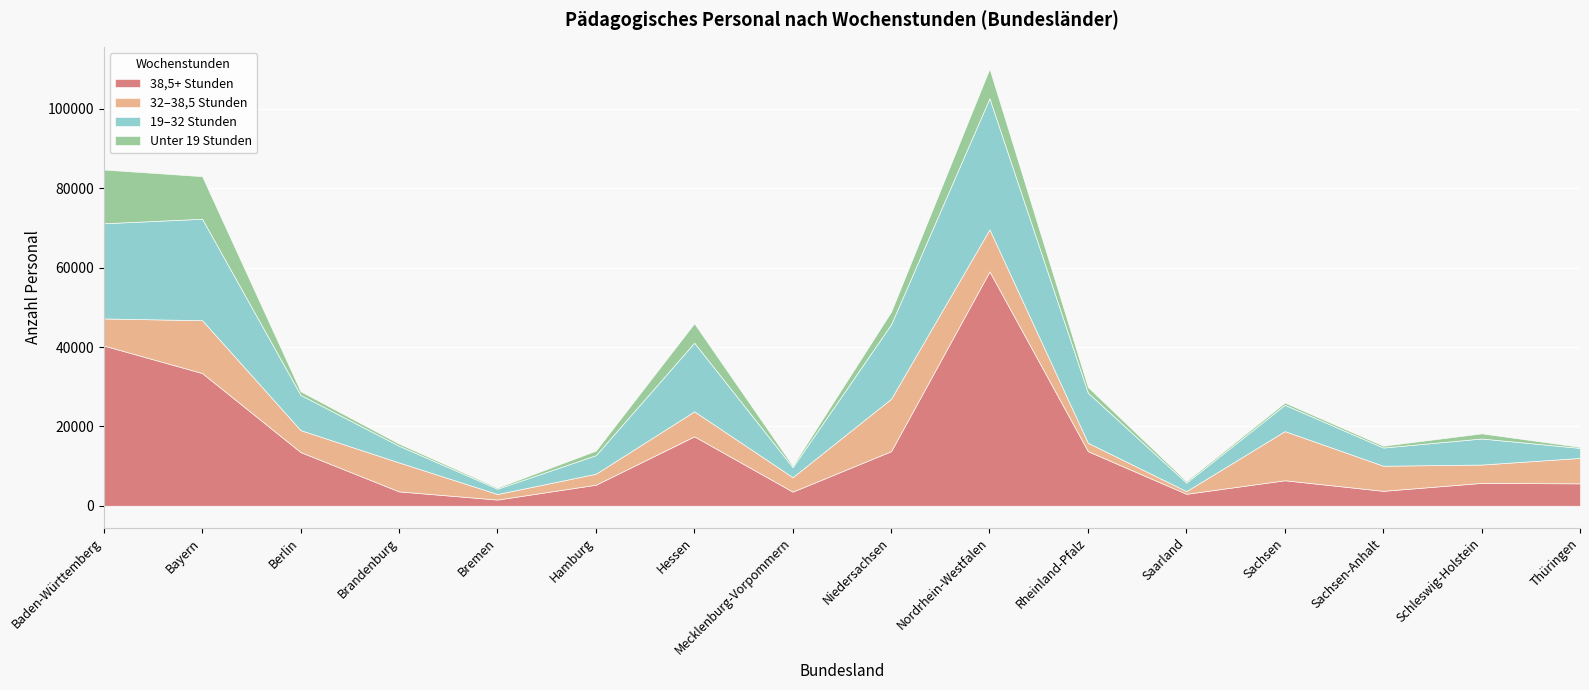

What is the sum of all 19–32 Stunden values?

175368